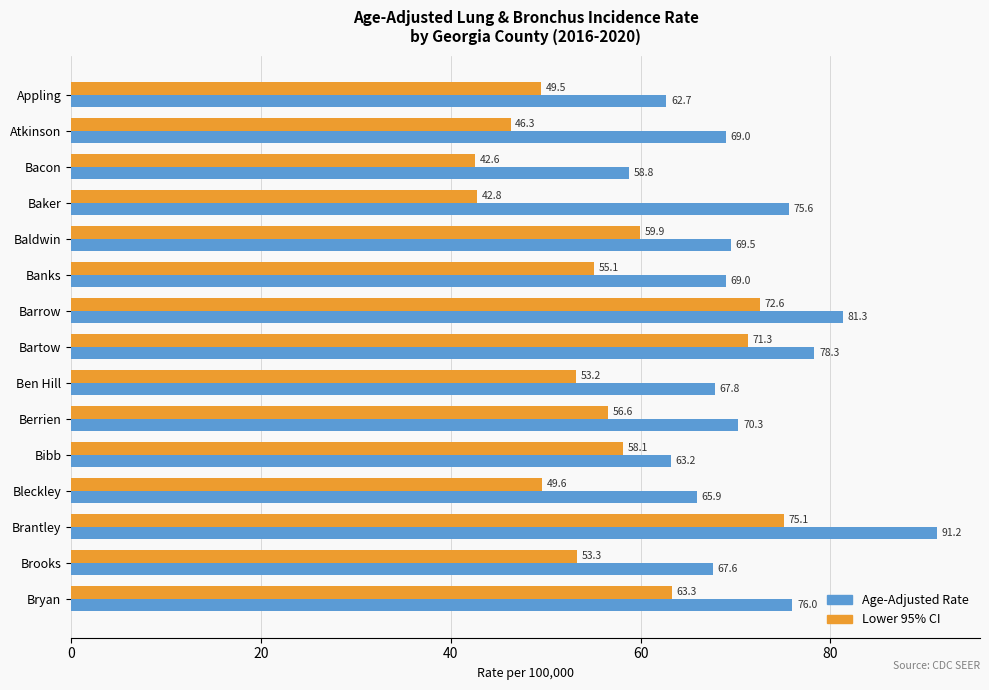

What is the average value of the Lower 95% CI series?

56.6